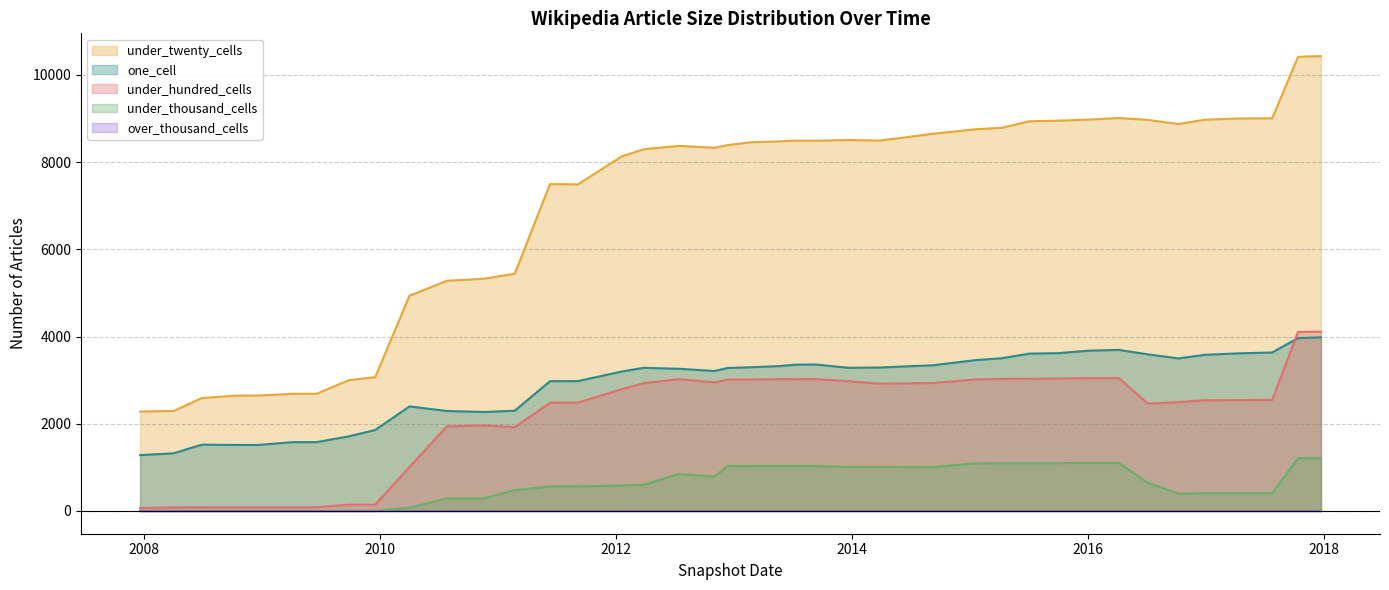

Where is under_hundred_cells nearest to the value 2090?

2010-11-17